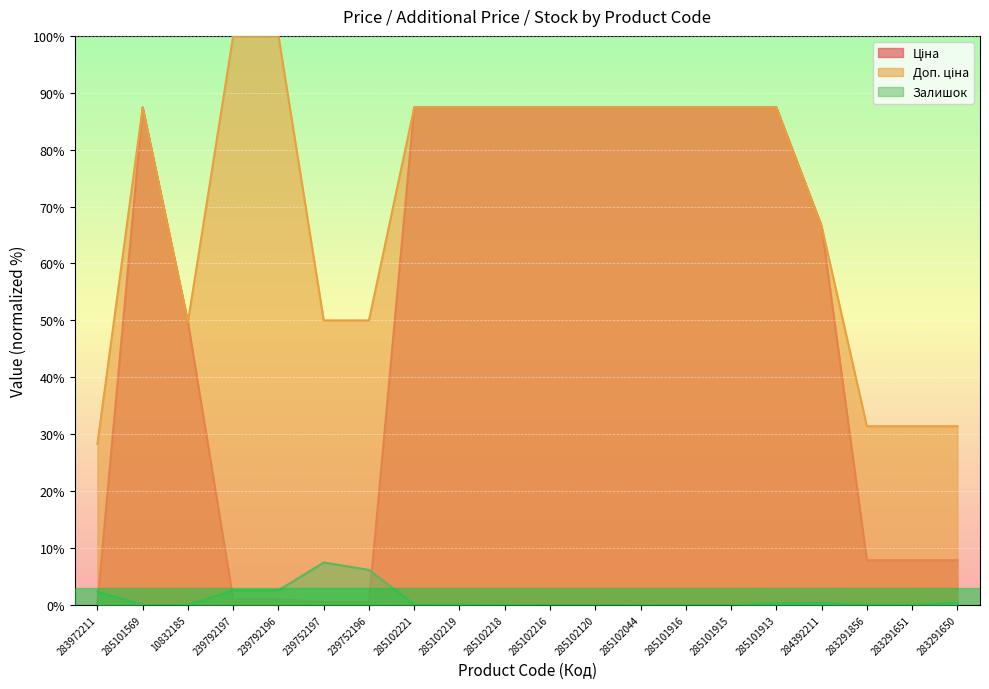

Read the Залишок value at 239792196.

2.6